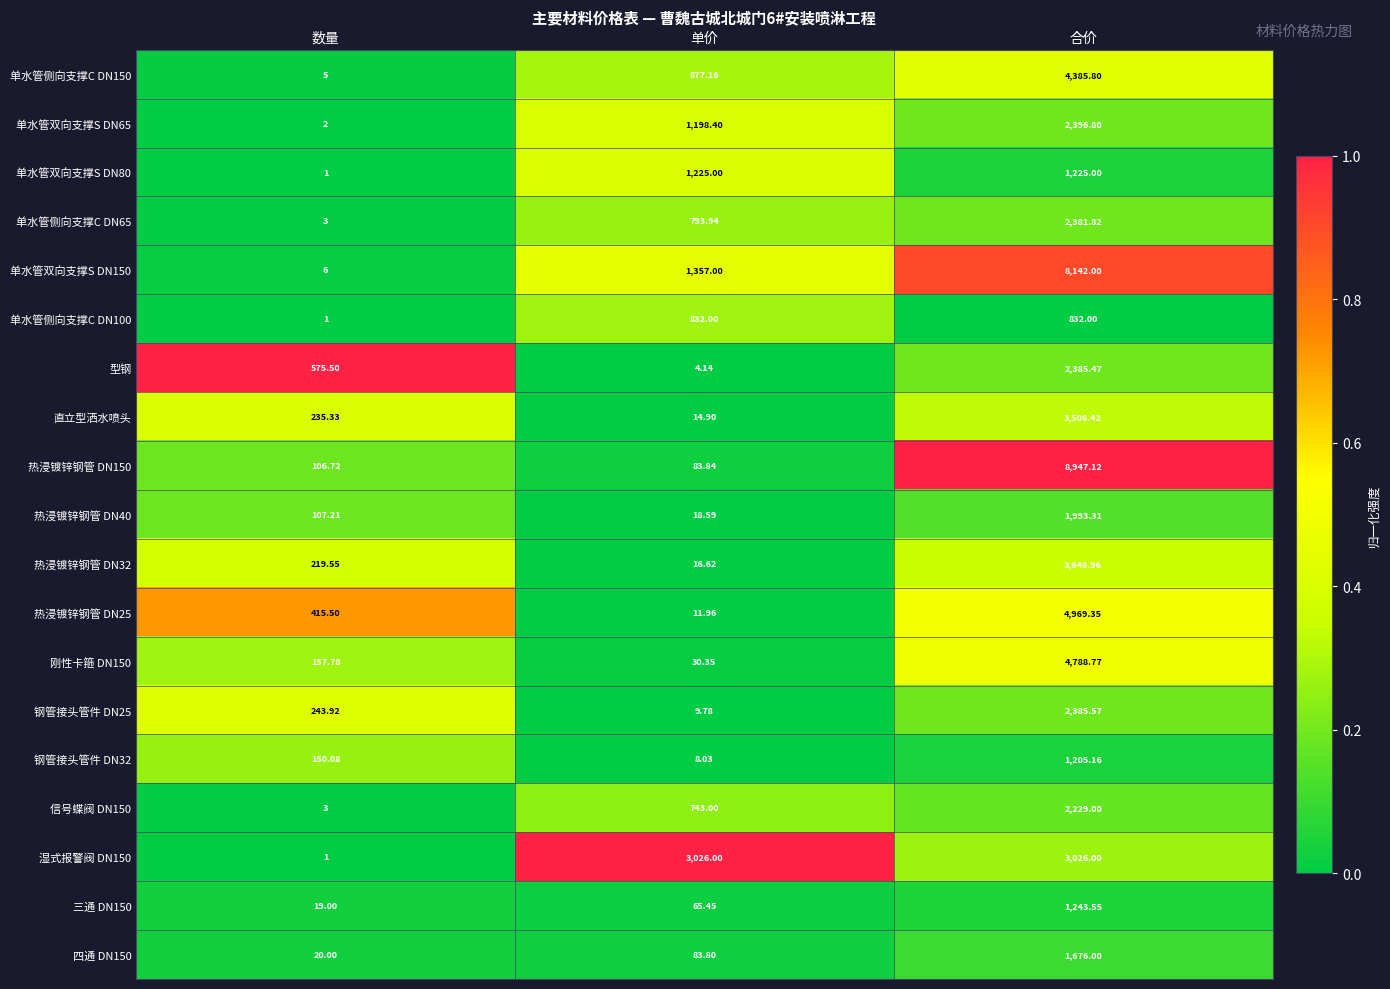

How many data points does each series have?

3